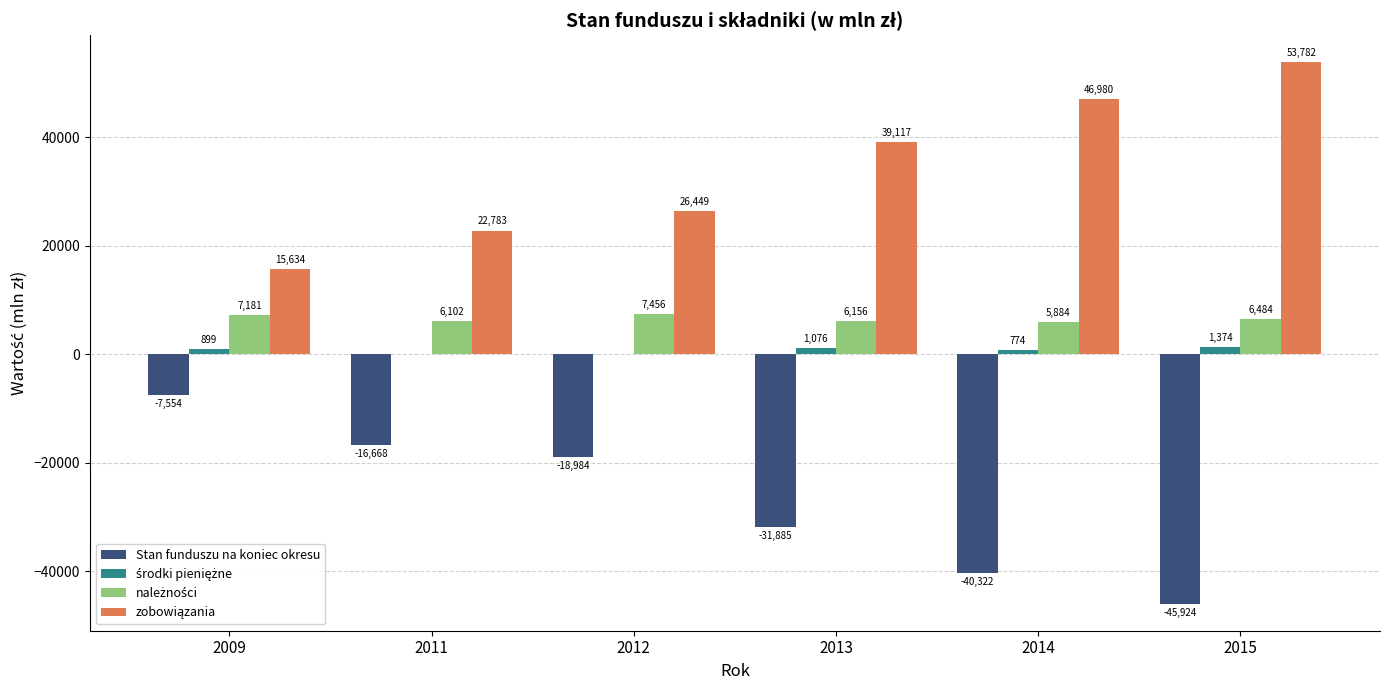

At which category is the sum across all series the highest?

2009